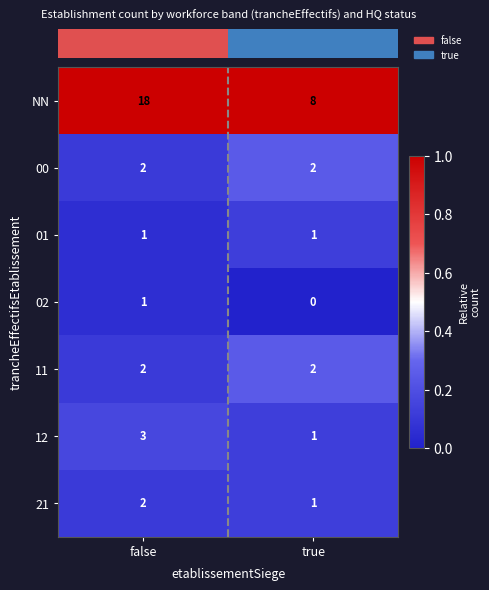

What is the total value across all series at true?

15